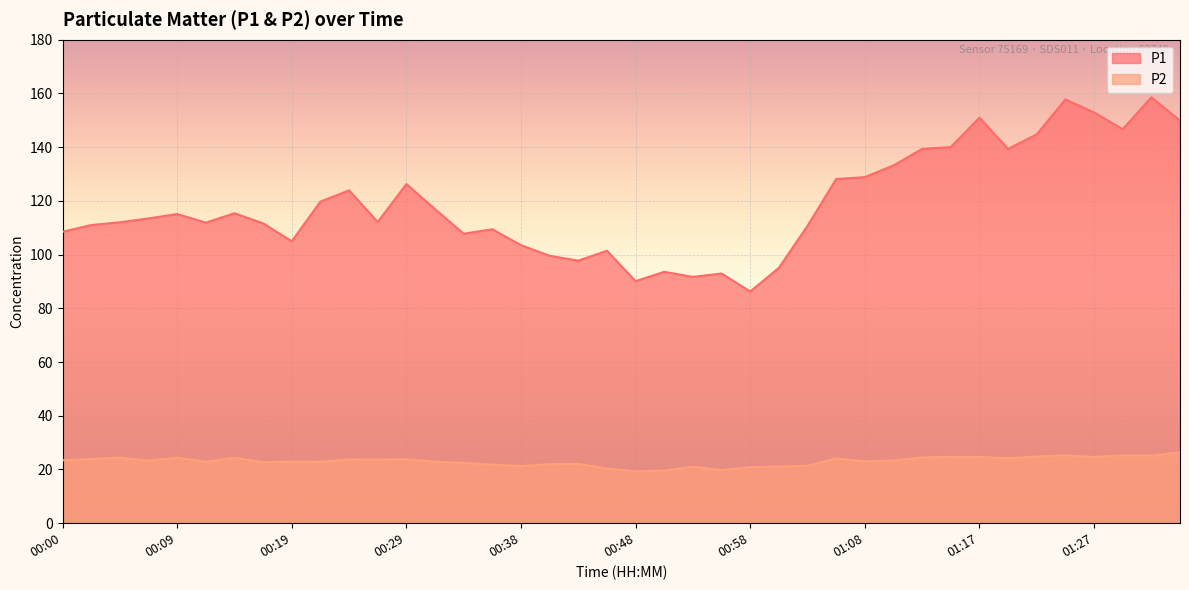

Reading left to right, extract all data points from this chart.

P1: 108.5	111.0	112.0	113.5	115.1	111.9	115.4	111.6	105.0	119.7	123.9	112.1	126.2	116.9	107.8	109.4	103.5	99.6	97.8	101.4	90.1	93.6	91.7	93.0	86.3	95.1	110.7	128.1	128.8	133.2	139.3	140.0	151.0	139.3	144.8	157.8	152.9	146.7	158.6	149.9
P2: 23.4	23.9	24.4	23.3	24.4	22.9	24.4	22.8	22.9	22.9	23.7	23.7	23.8	22.9	22.5	21.8	21.3	22.0	22.1	20.4	19.3	19.6	21.0	19.8	20.9	21.1	21.4	24.1	23.1	23.4	24.5	24.7	24.7	24.2	24.8	25.3	24.7	25.2	25.1	26.4